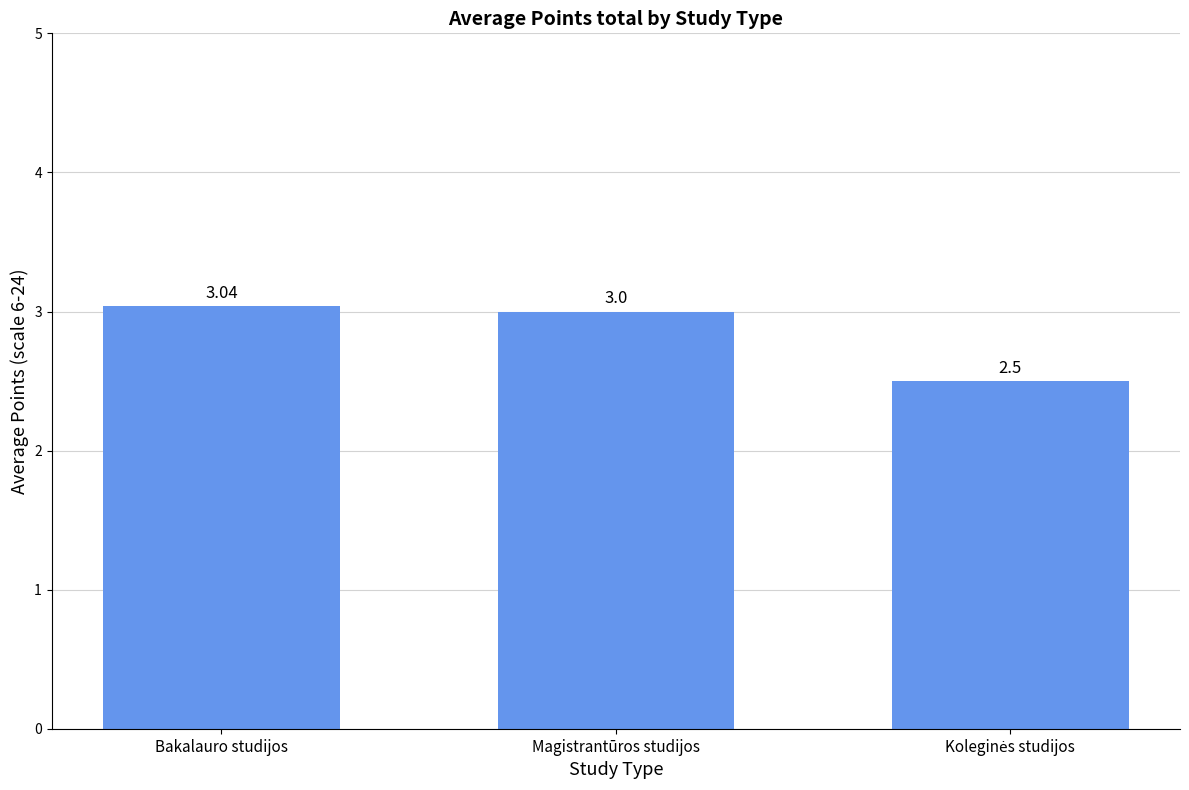

Approximately how many times larger is the value at Bakalauro studijos compared to Magistrantūros studijos?

1.0